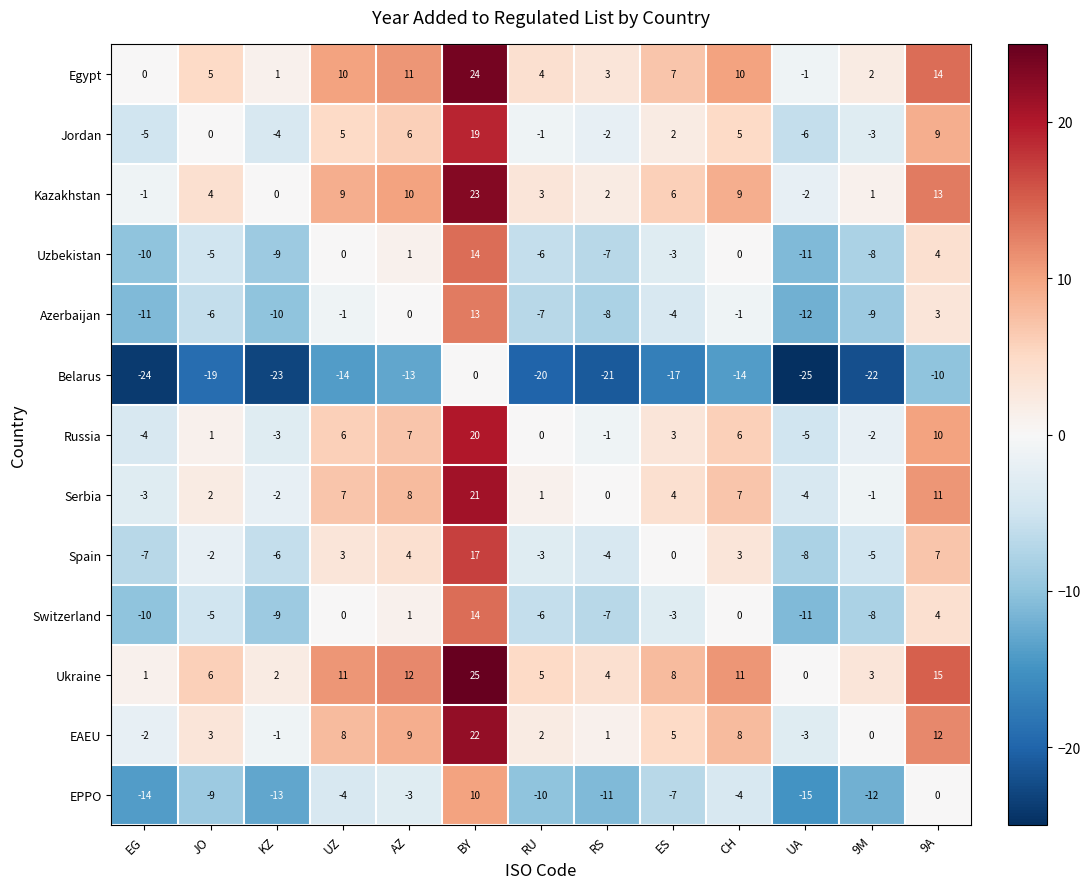

What is the approximate value of Kazakhstan at RU?

3